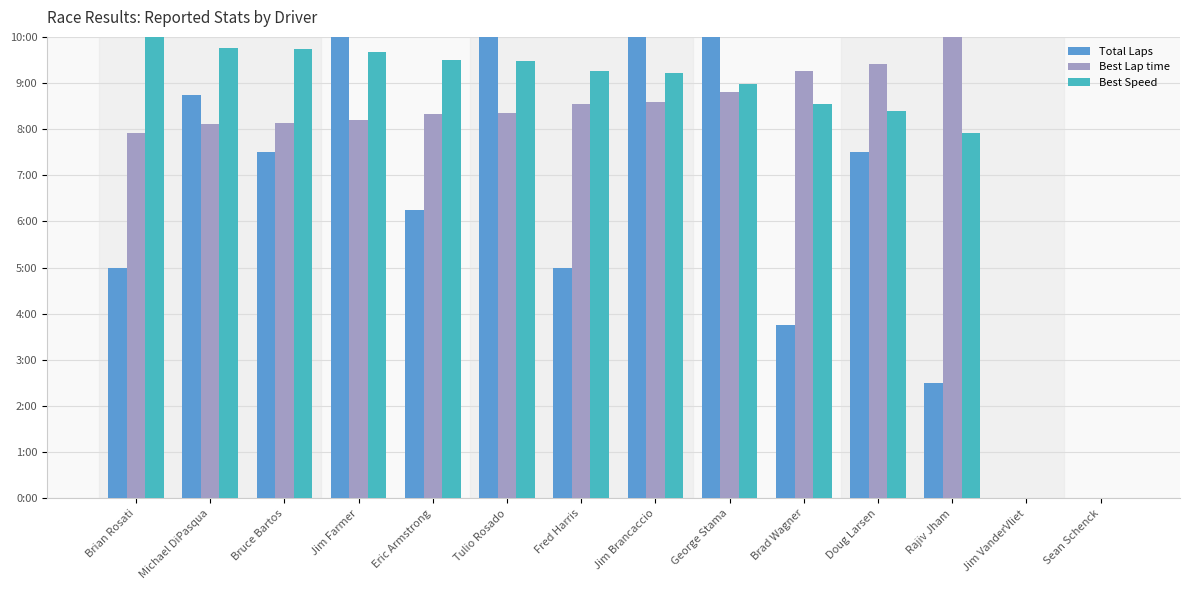

Where is Total Laps nearest to the value 5?

Brian Rosati